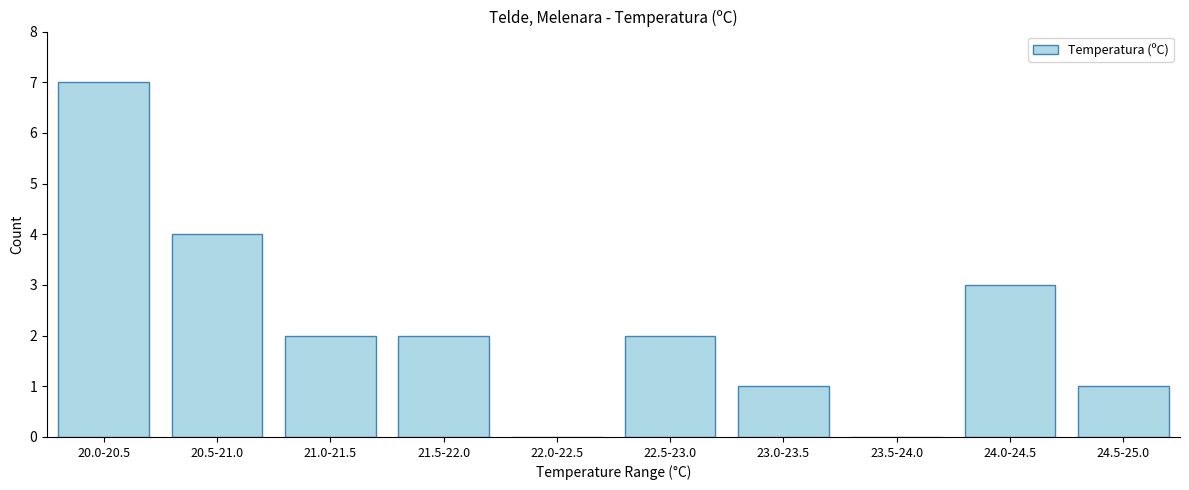

Reading right to left, what are all the values shown in this chart?

24.5-25.0=1	24.0-24.5=3	23.5-24.0=0	23.0-23.5=1	22.5-23.0=2	22.0-22.5=0	21.5-22.0=2	21.0-21.5=2	20.5-21.0=4	20.0-20.5=7